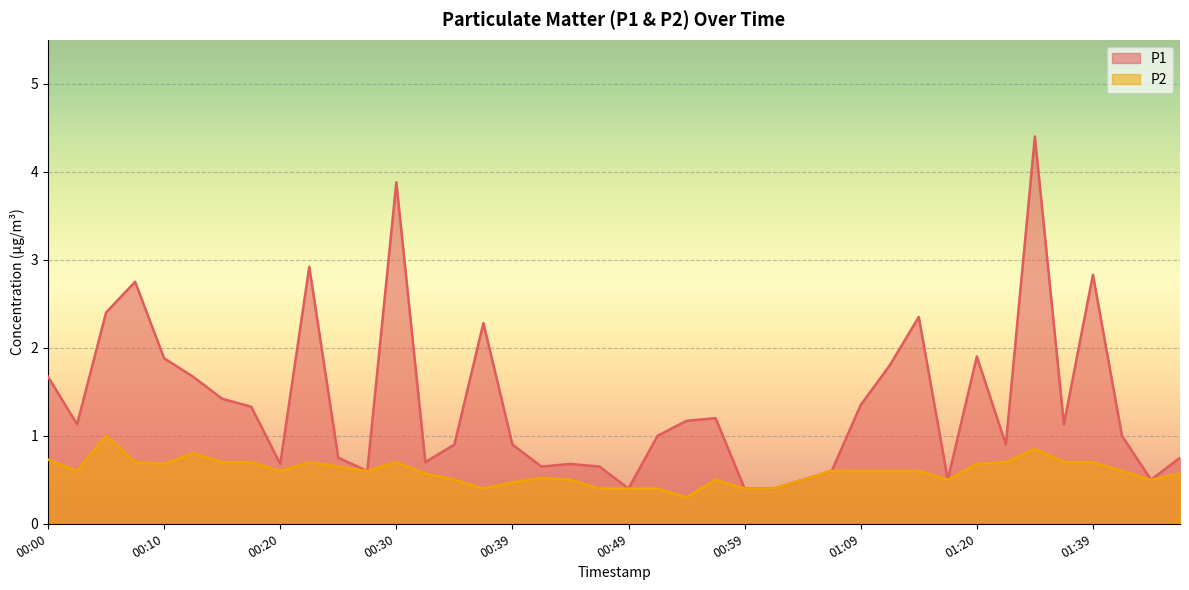

What is the sum of the P2 values at 01:17 and 00:25?

1.1